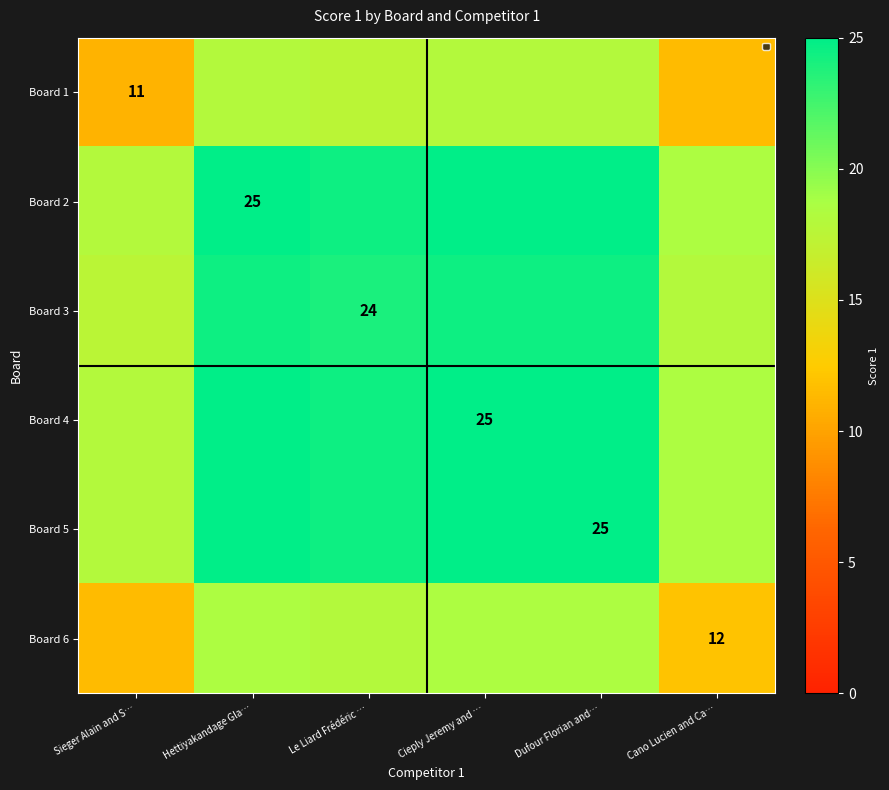

What is the total value across all series at Cano Lucien and Ca…?

97.0